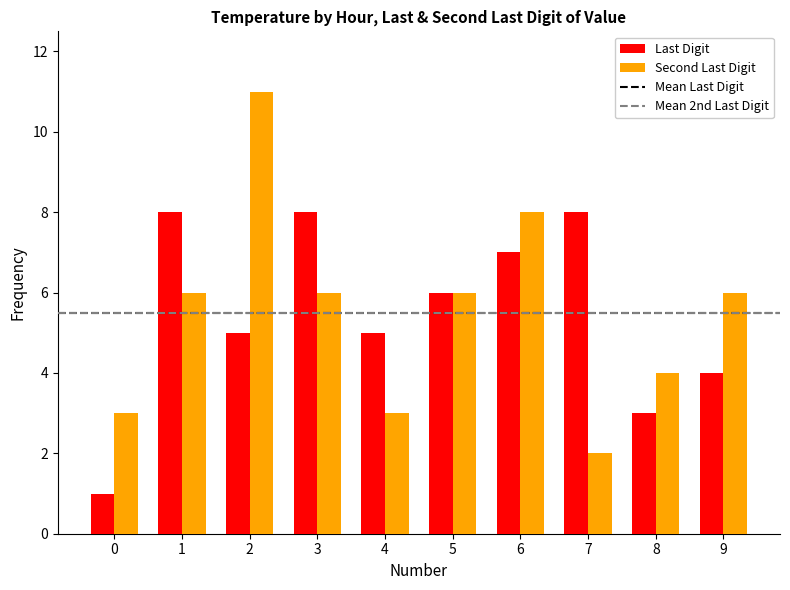

Is the value of Second Last Digit at 9 greater than the value of Last Digit at 0?

Yes